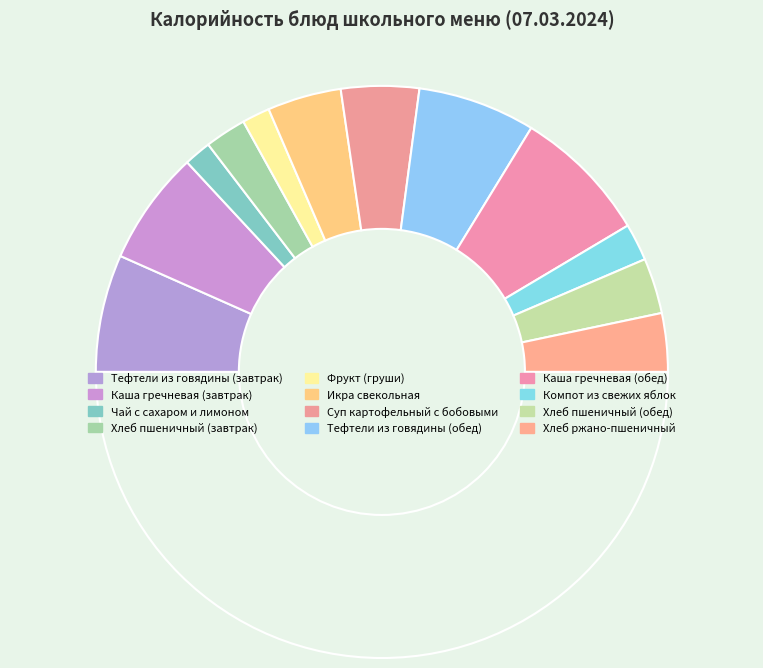

How many slices are in this pie chart?

13